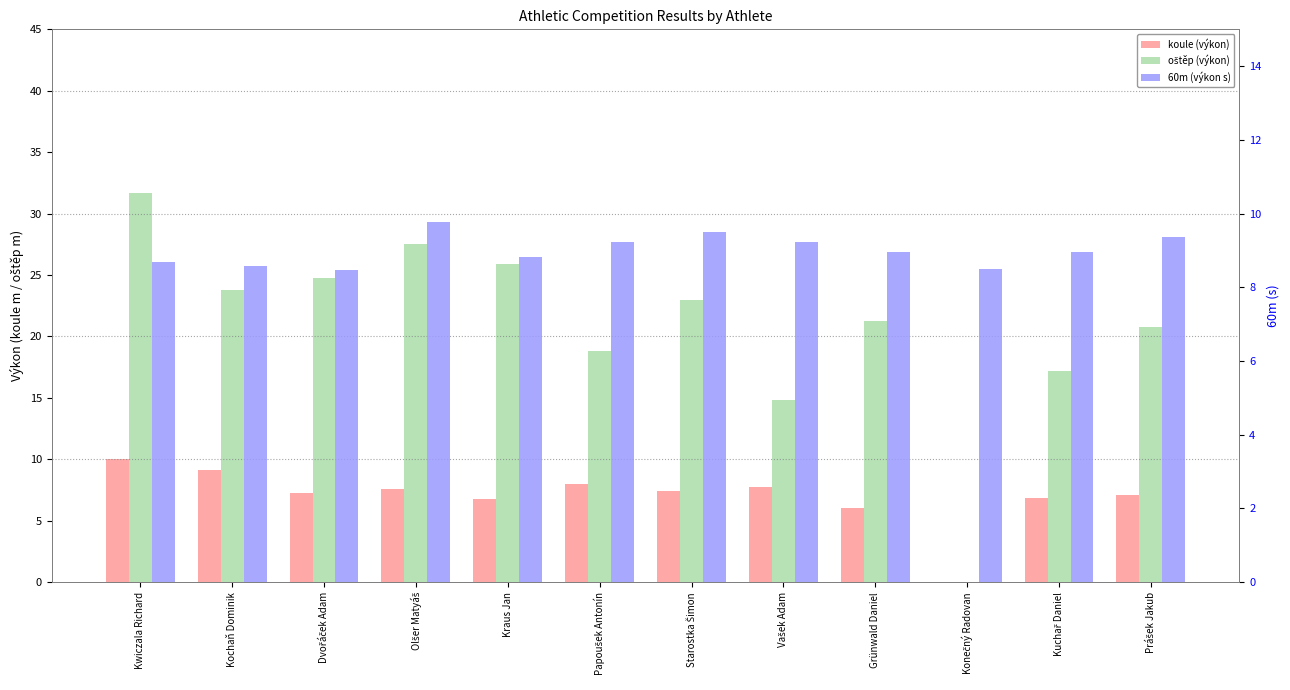

Which label corresponds to the largest value in the chart?

Kwiczala Richard